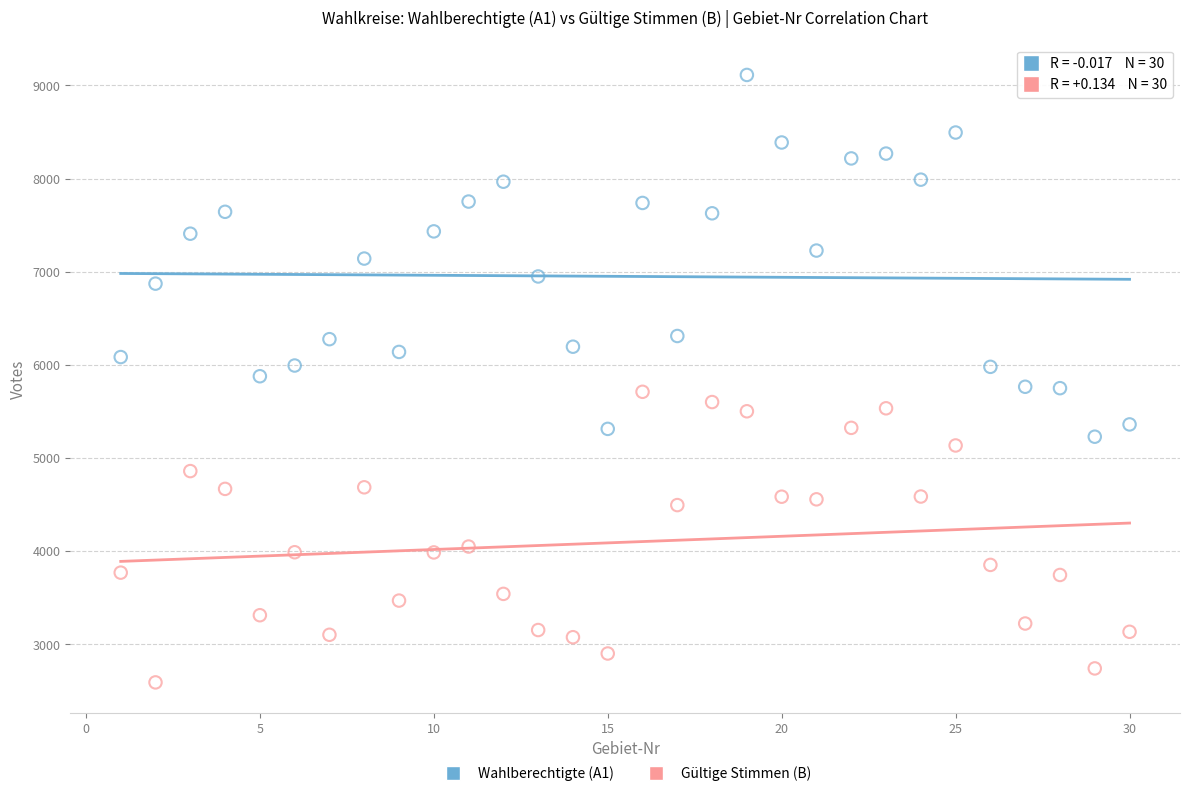

What are all the series names shown in the legend?

Wahlberechtigte (A1), Gültige Stimmen (B)